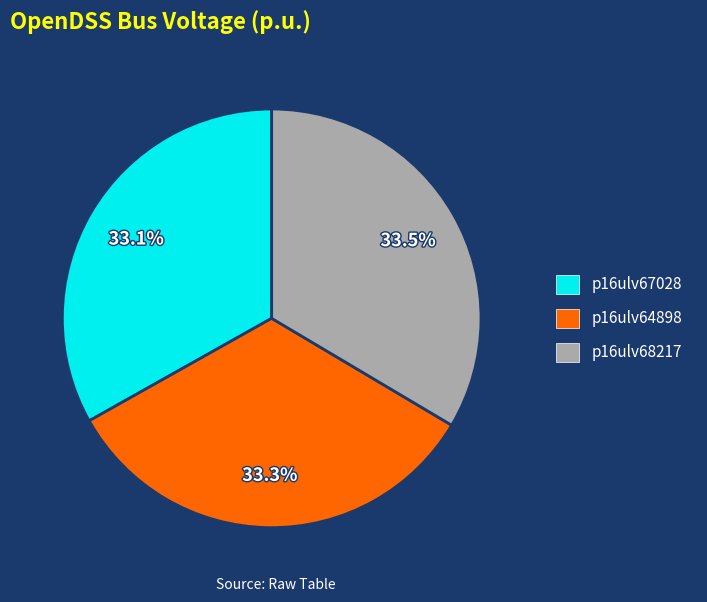

What is the ratio of the value at p16ulv68217 to the value at p16ulv67028?

1.0